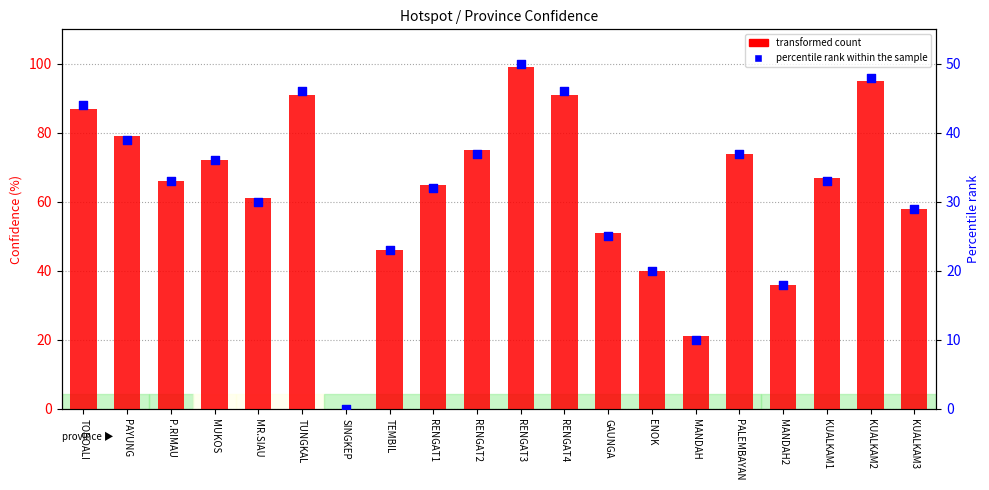

Is the value of percentile rank within the sample at RENGAT1 greater than the value of transformed count at MUKOS?

No